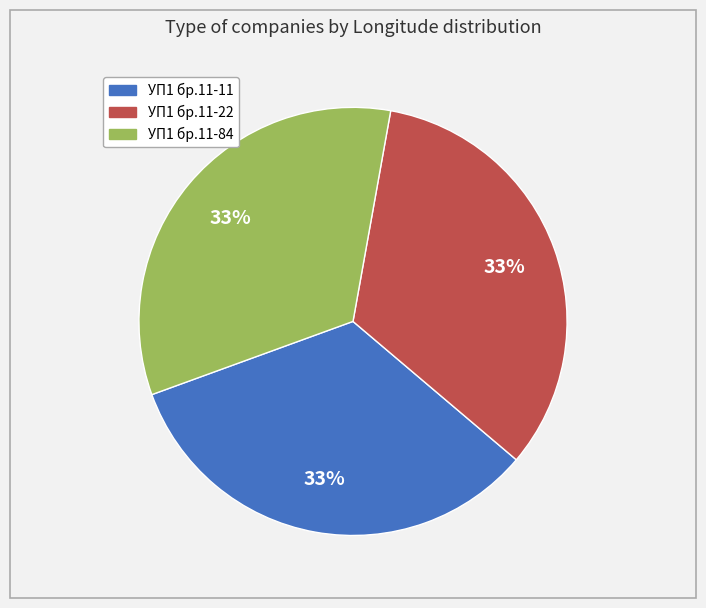

Approximately how many times larger is the value at УП1 бр.11-84 compared to УП1 бр.11-11?

1.0